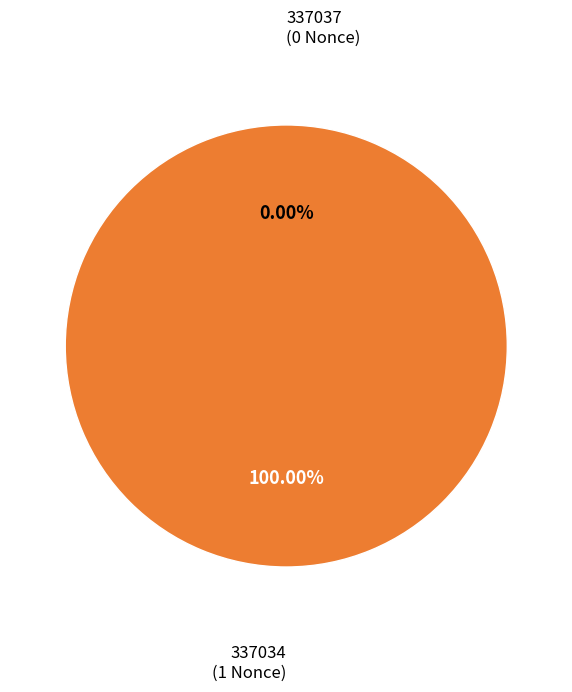

Which slice is the smallest?

337037